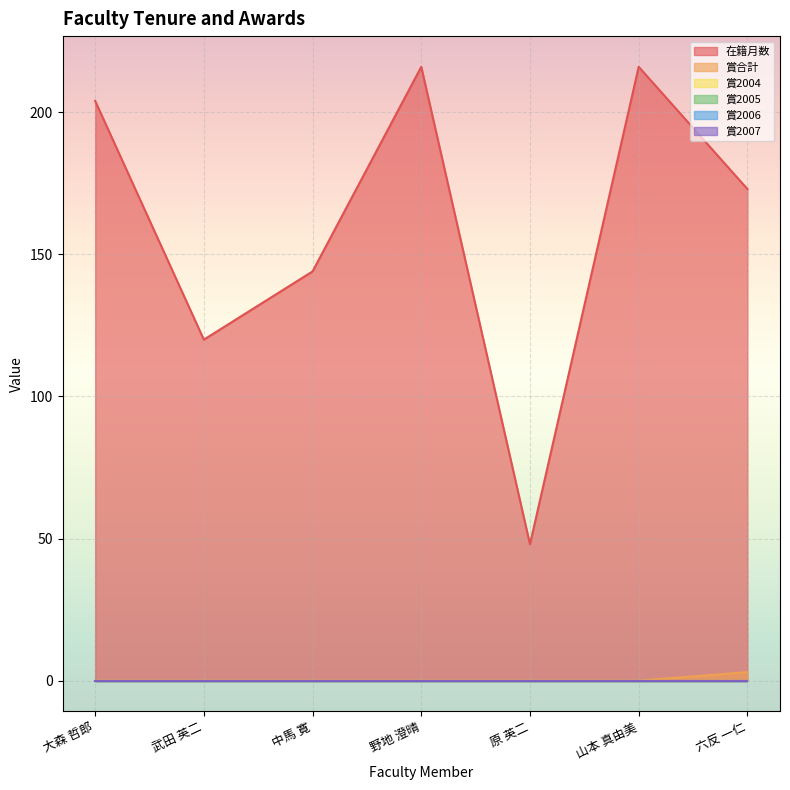

Reading right to left, list all the values displayed in this chart.

在籍月数: 173	216	48	216	144	120	204
賞合計: 3	0	0	0	0	0	0
賞2004: 0	0	0	0	0	0	0
賞2005: 0	0	0	0	0	0	0
賞2006: 0	0	0	0	0	0	0
賞2007: 0	0	0	0	0	0	0